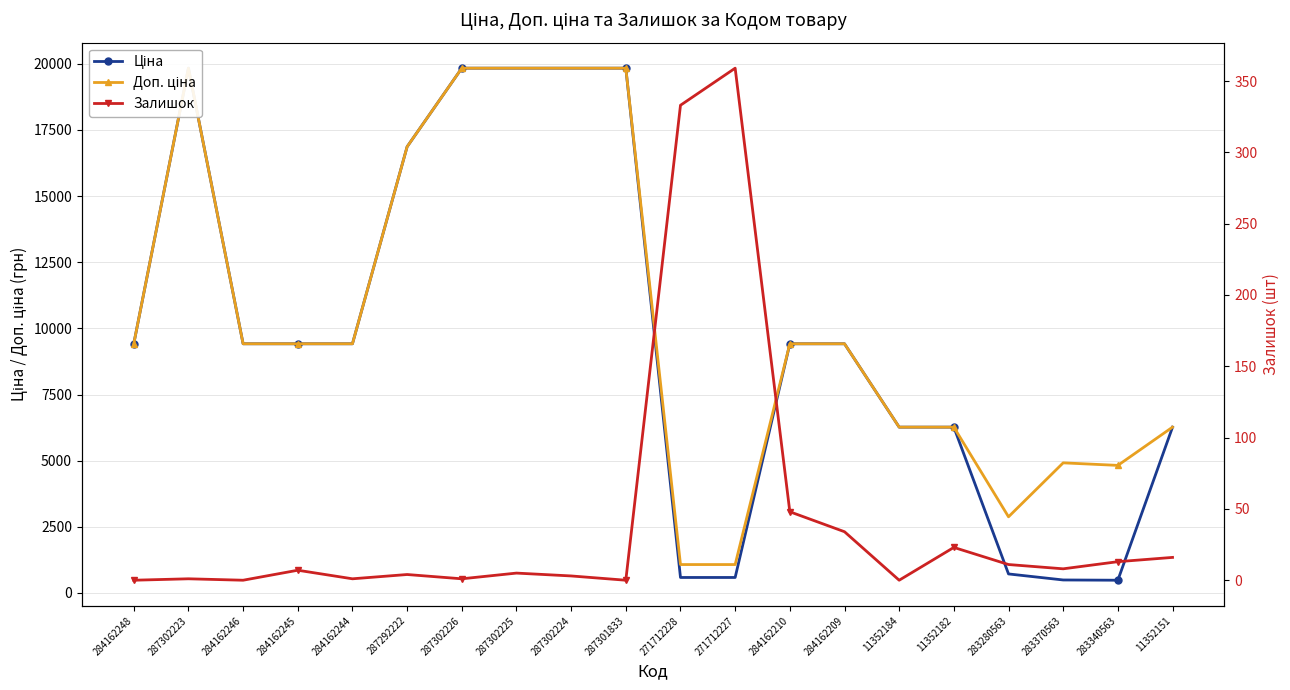

How many interior local peaks does the Доп. ціна series have?

2